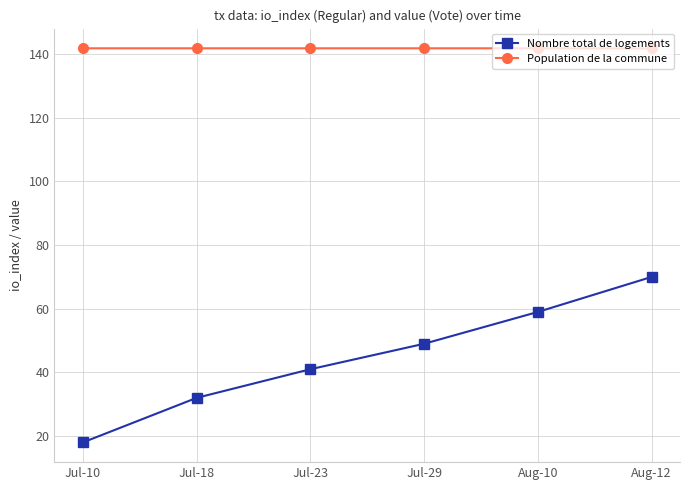

What is the average value of the Nombre total de logements series?

44.8